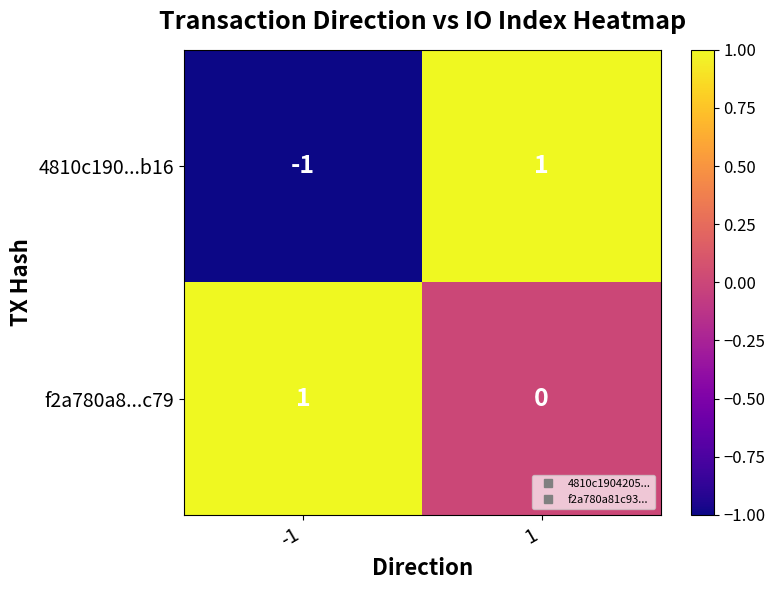

At how many categories does at least one series exceed 0?

2